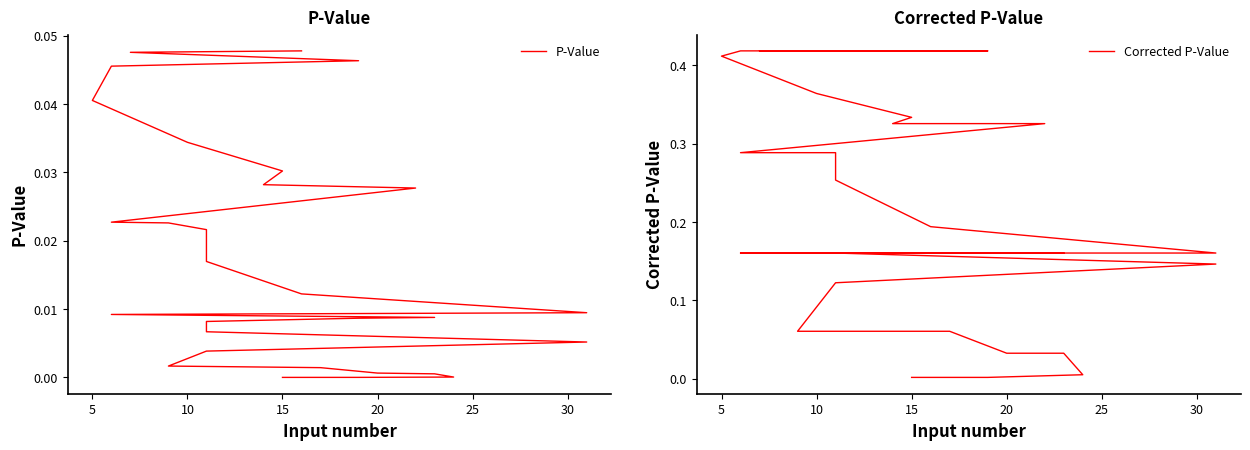

True or false: P-Value and Corrected P-Value intersect in this chart.

False